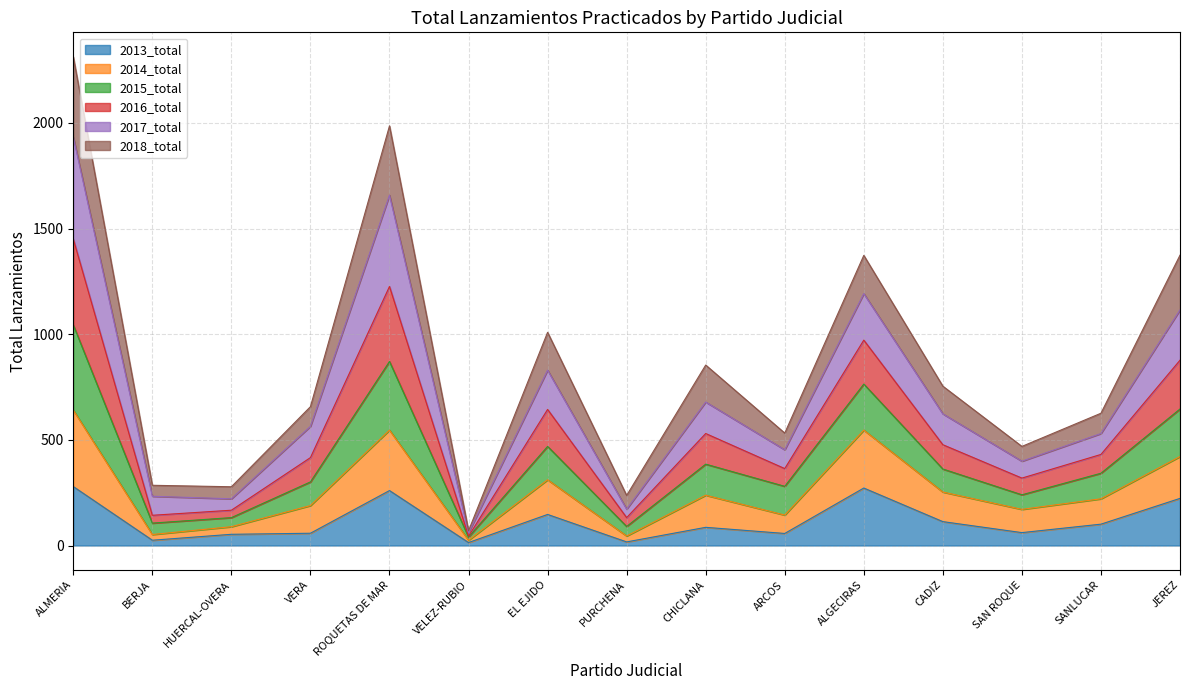

What is the total value across all series at SAN ROQUE?

469